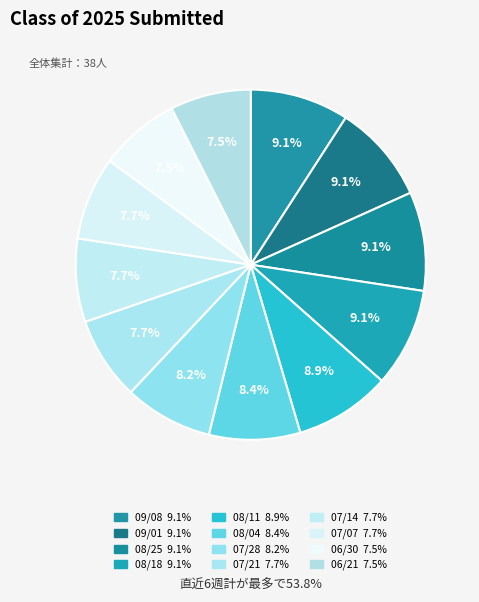

To the nearest percent, what is the combined percentage of 07/21 and 08/18?

17%